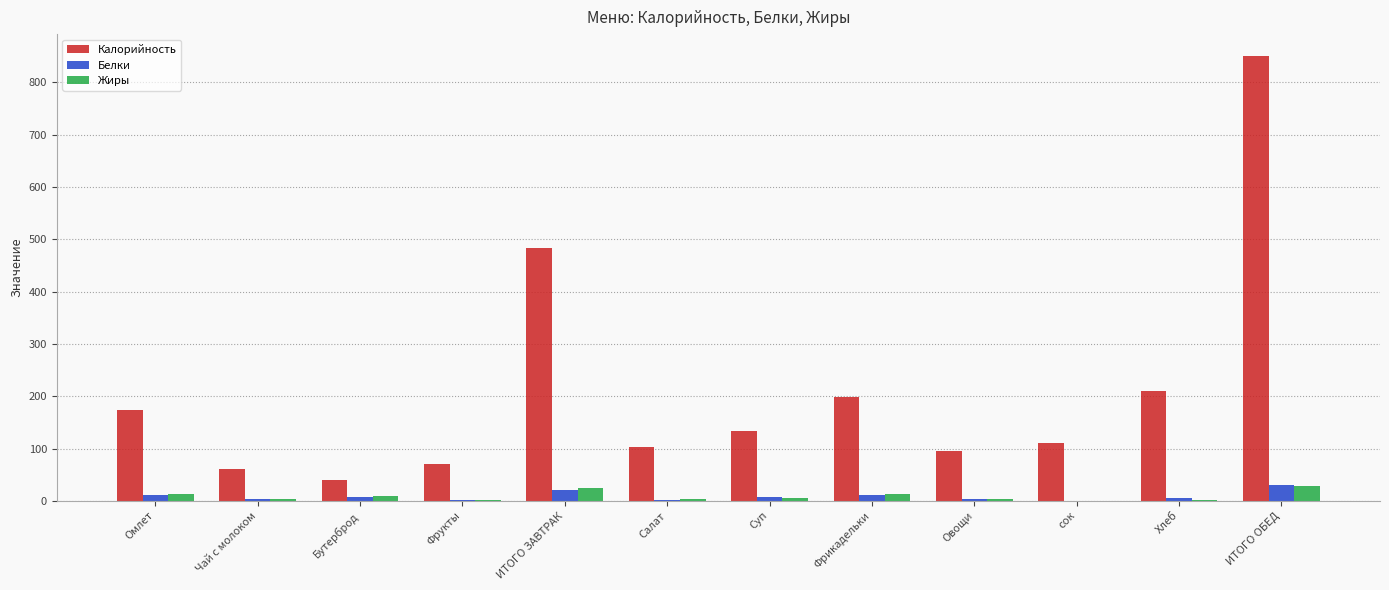

Which series changed the most between ИТОГО ЗАВТРАК and ИТОГО ОБЕД?

Калорийность